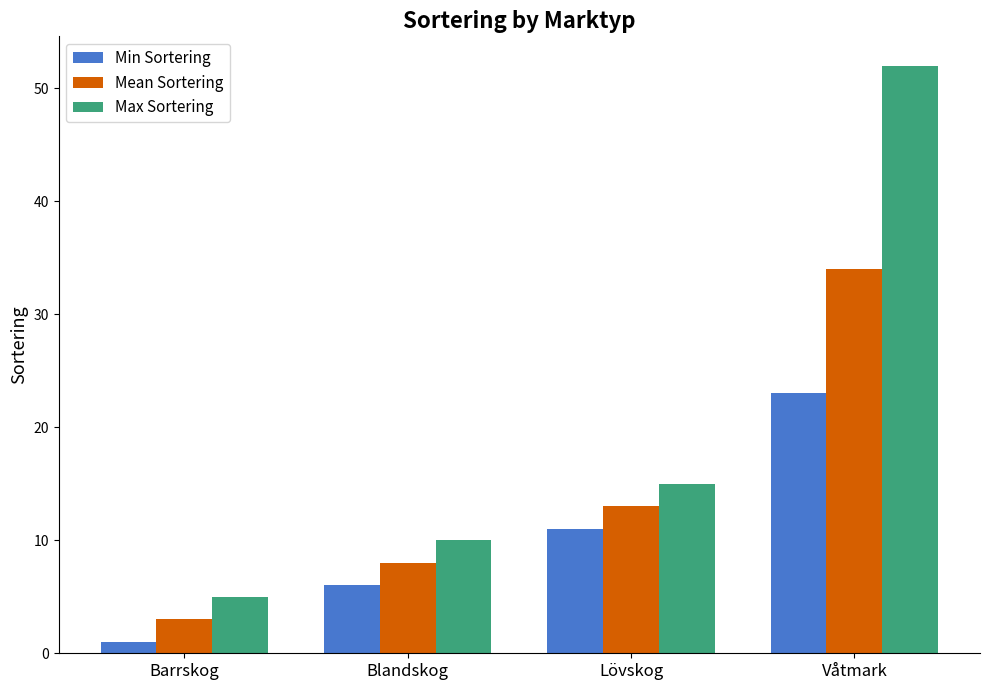

List the series in order of their overall mean, lowest first.

Min Sortering, Mean Sortering, Max Sortering